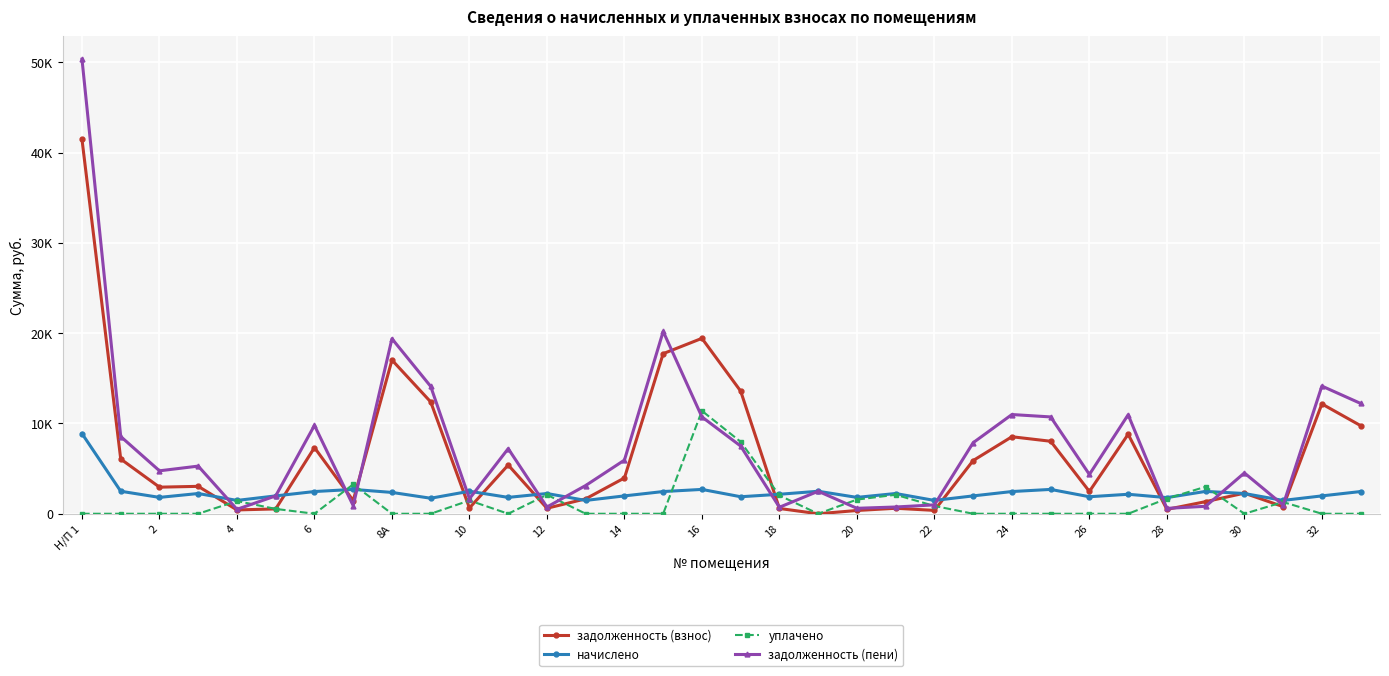

Which series has the widest spread of values?

задолженность (пени)